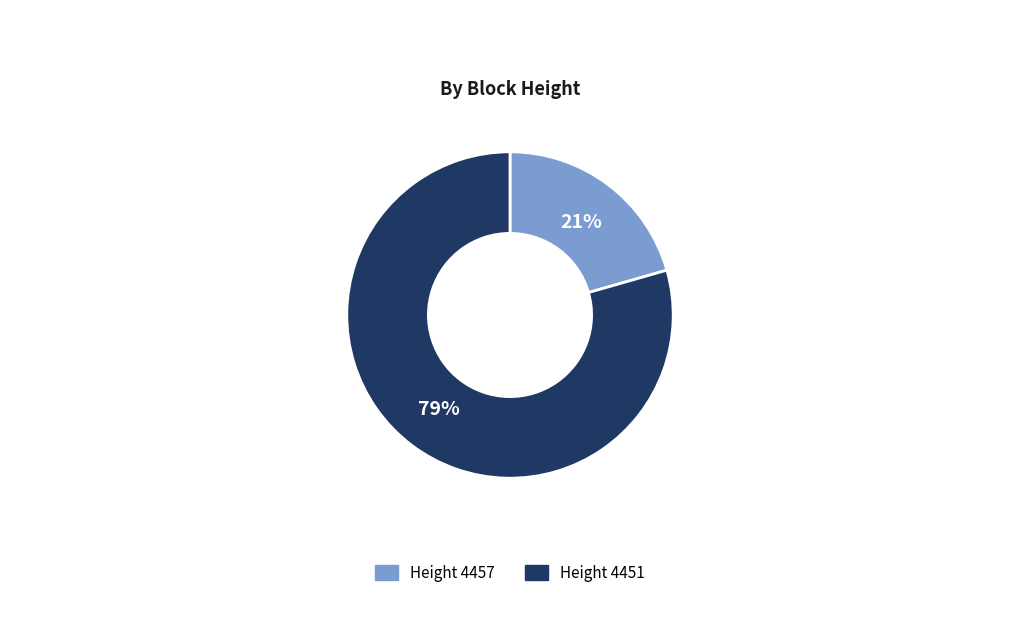

Is there any slice that represents more than half of the pie?

Yes